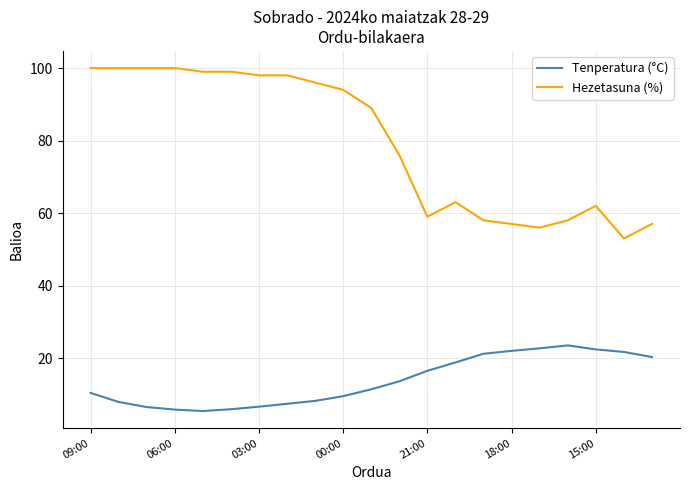

What is the lowest value of the Tenperatura (°C) series?

5.4